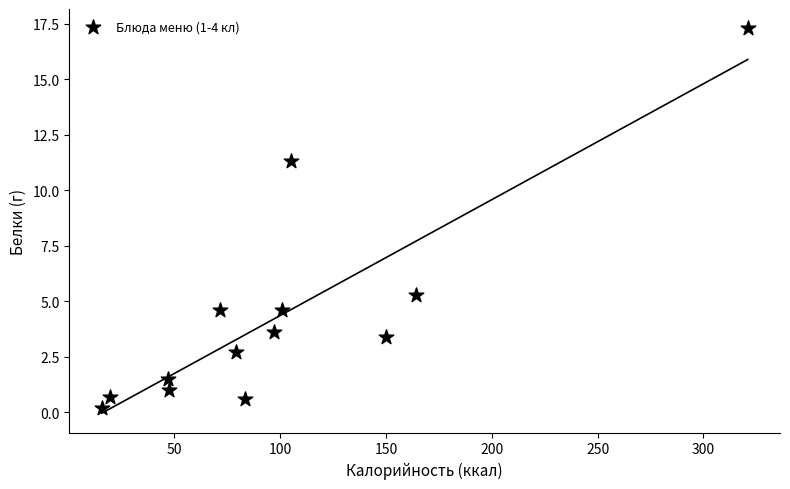

What is the range of X values (max minus min)?

305.2